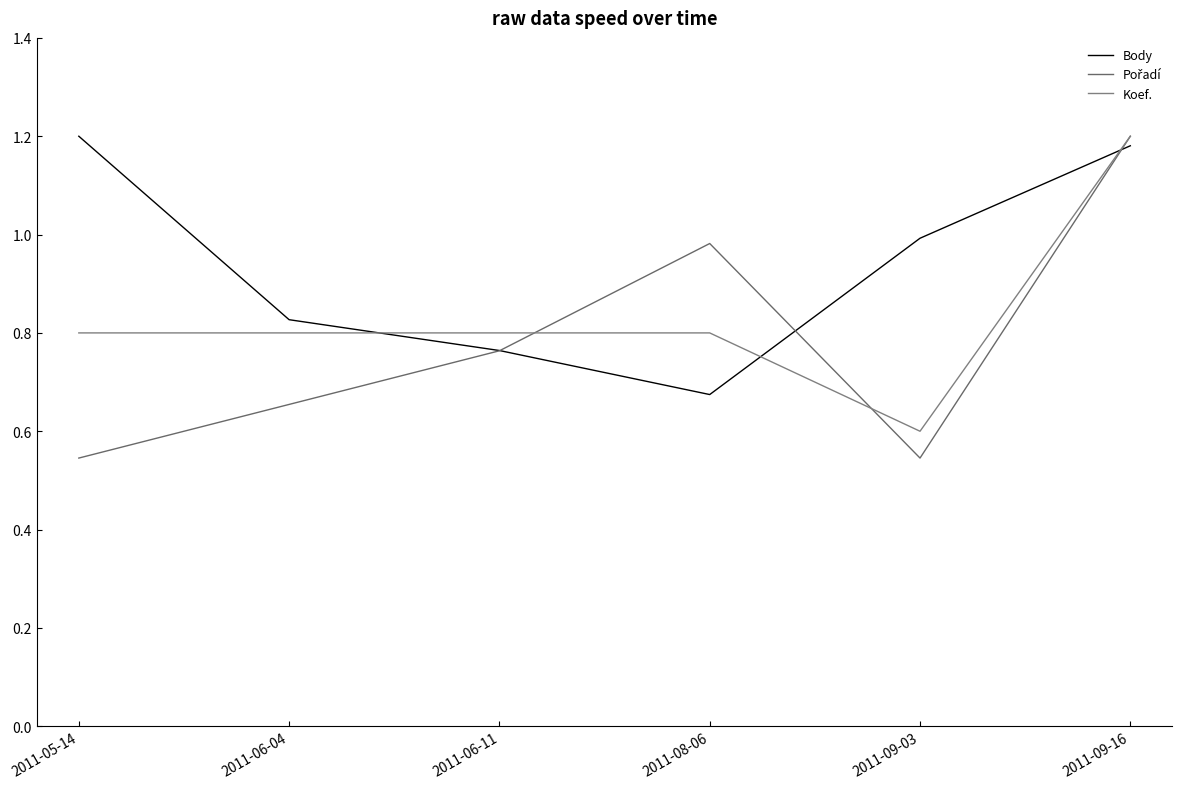

How many times do Koef. and Body cross each other?

3